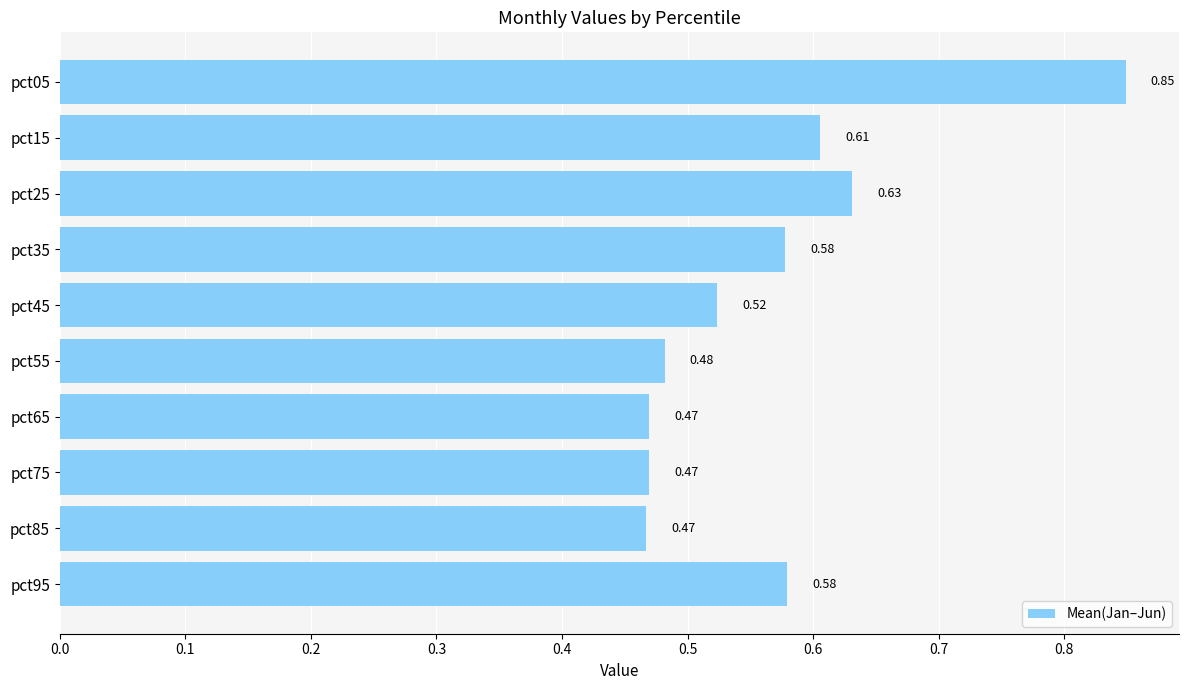

What is the sum of all values?

5.7